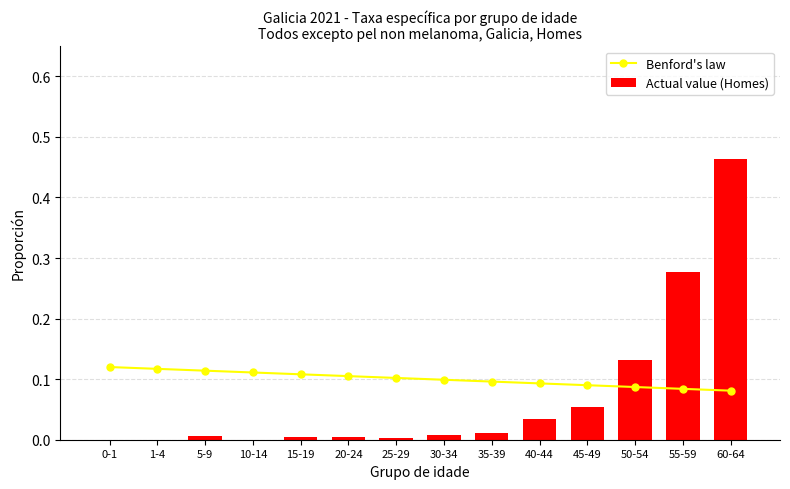

Which category has the highest value in the Benford's law series?

0-1